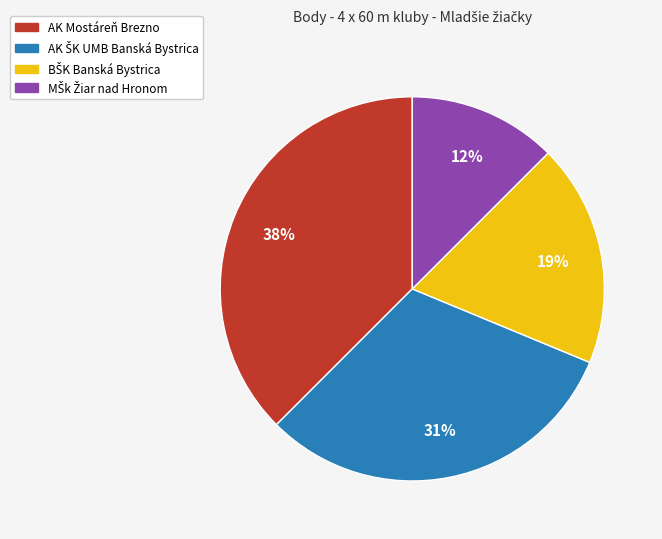

Which slice is the largest?

AK Mostáreň Brezno